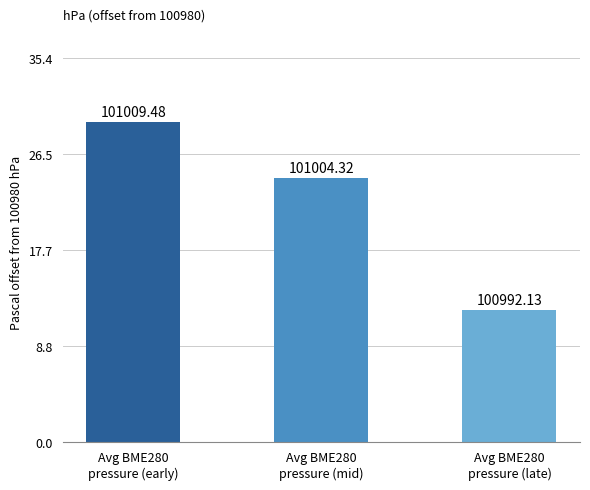

Reading right to left, list all the values displayed in this chart.

12.1	24.3	29.5